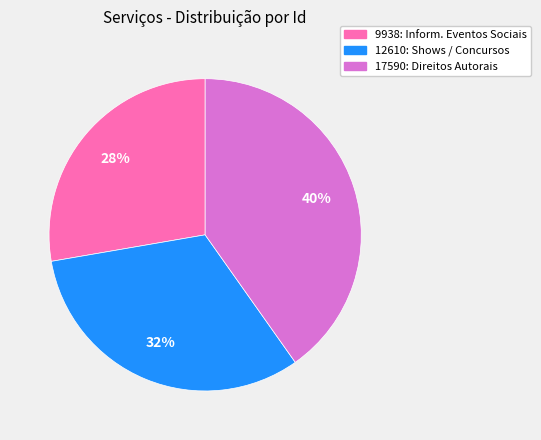

To the nearest percent, what is the difference between the largest and smallest slice percentages?

12%